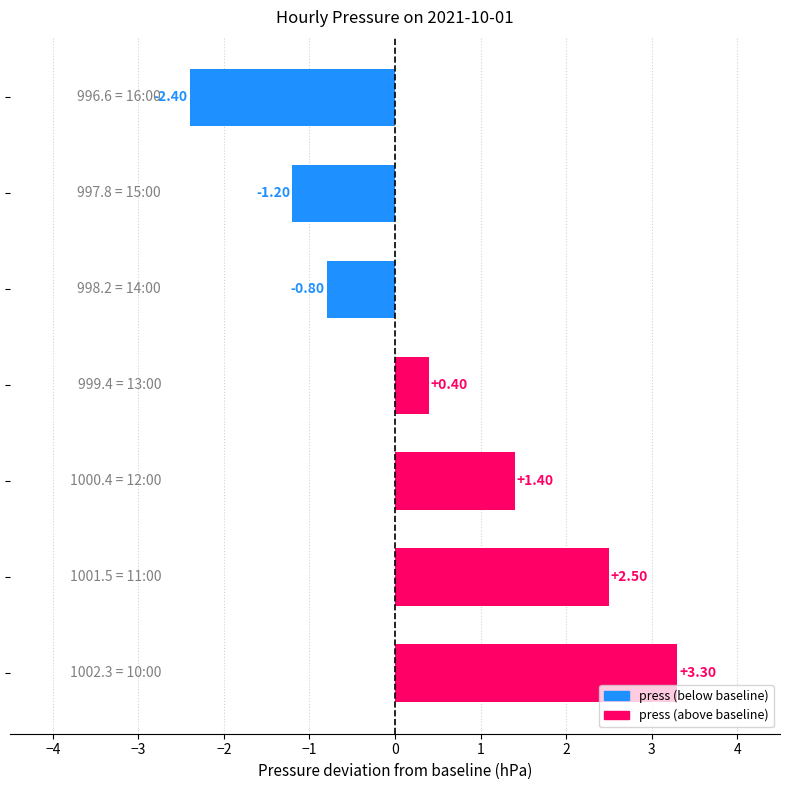

What is the sum of all values?

3.2